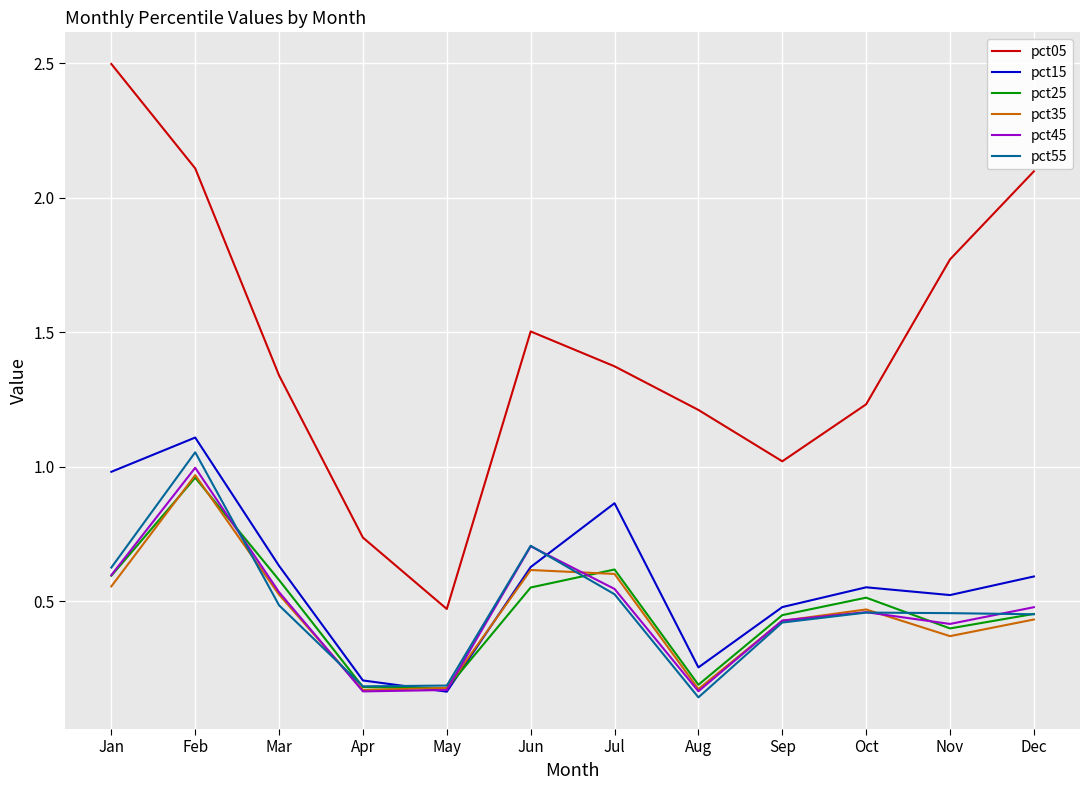

Between Jan and May, which series saw the biggest shift?

pct05